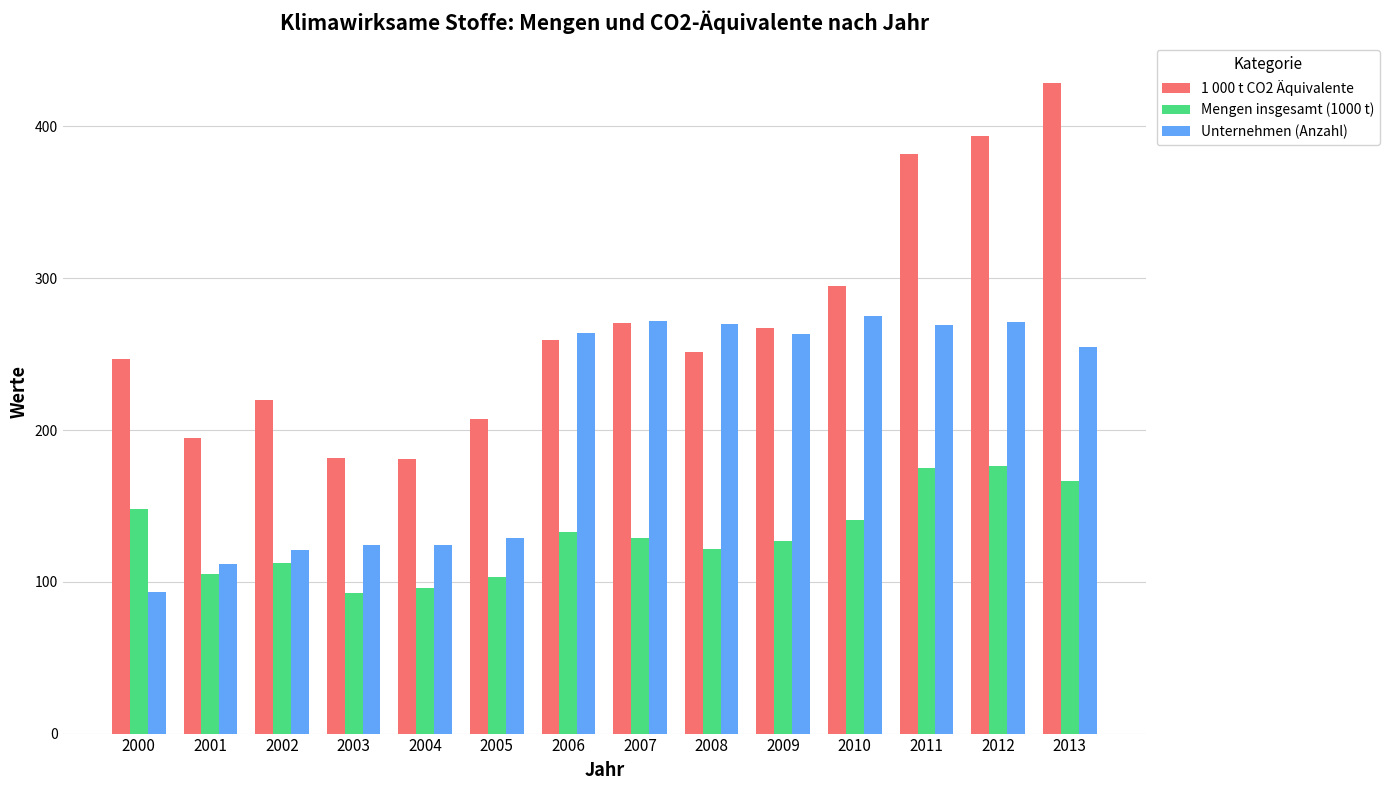

What is the difference between the maximum and minimum values in the Mengen insgesamt (1000 t) series?

83.3